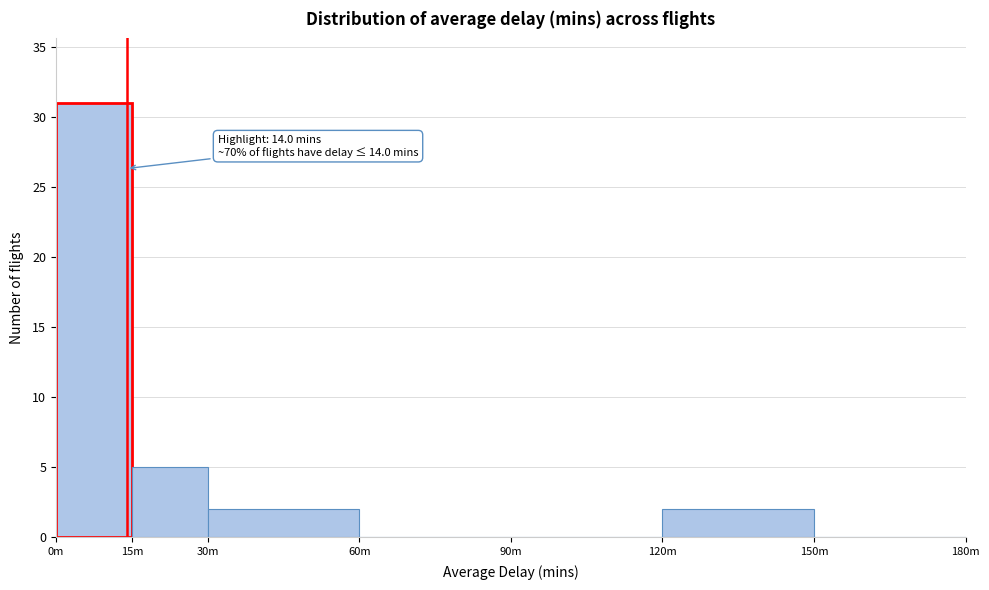

Reading right to left, what are all the values shown in this chart?

150m=0	120m=2	90m=0	60m=0	30m=2	15m=5	0m=31